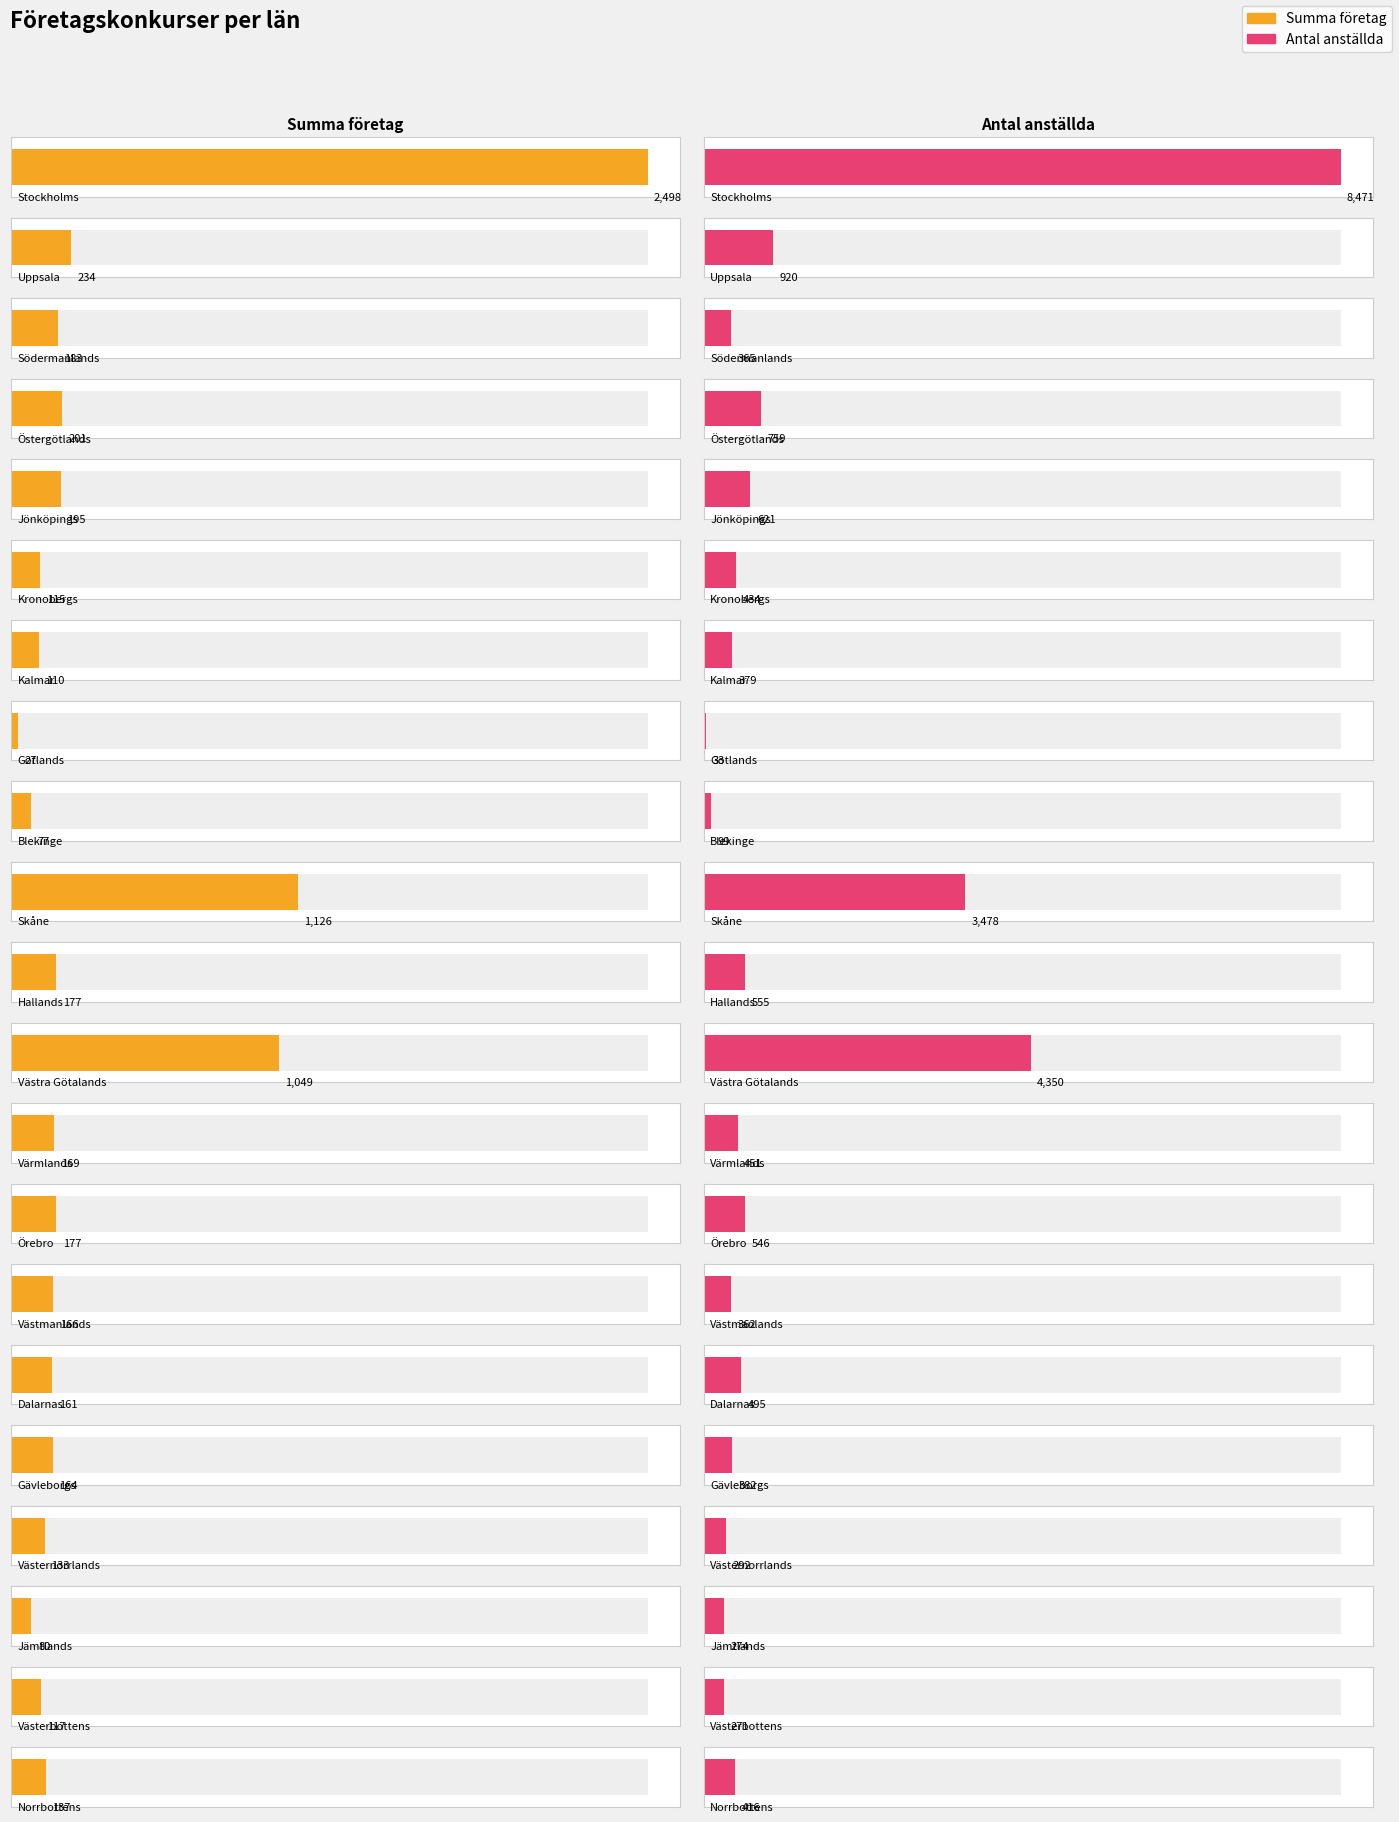

Reading left to right, transcribe all the data shown in this chart.

Summa företag: Stockholms=2498	Uppsala=234	Södermanlands=183	Östergötlands=201	Jönköpings=195	Kronobergs=115	Kalmar=110	Gotlands=27	Blekinge=77	Skåne=1126	Hallands=177	Västra Götalands=1049	Värmlands=169	Örebro=177	Västmanlands=166	Dalarnas=161	Gävleborgs=164	Västernorrlands=133	Jämtlands=80	Västerbottens=117	Norrbottens=137
Antal anställda: Stockholms=8471	Uppsala=920	Södermanlands=365	Östergötlands=759	Jönköpings=621	Kronobergs=434	Kalmar=379	Gotlands=33	Blekinge=99	Skåne=3478	Hallands=555	Västra Götalands=4350	Värmlands=451	Örebro=546	Västmanlands=362	Dalarnas=495	Gävleborgs=382	Västernorrlands=292	Jämtlands=274	Västerbottens=271	Norrbottens=416